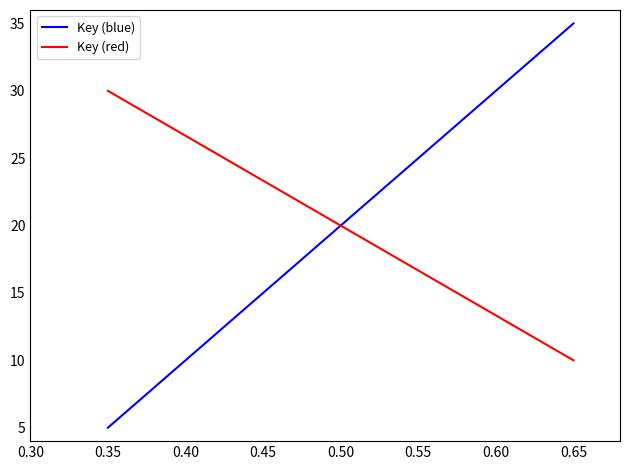

What is the maximum value for Key (blue)?

35